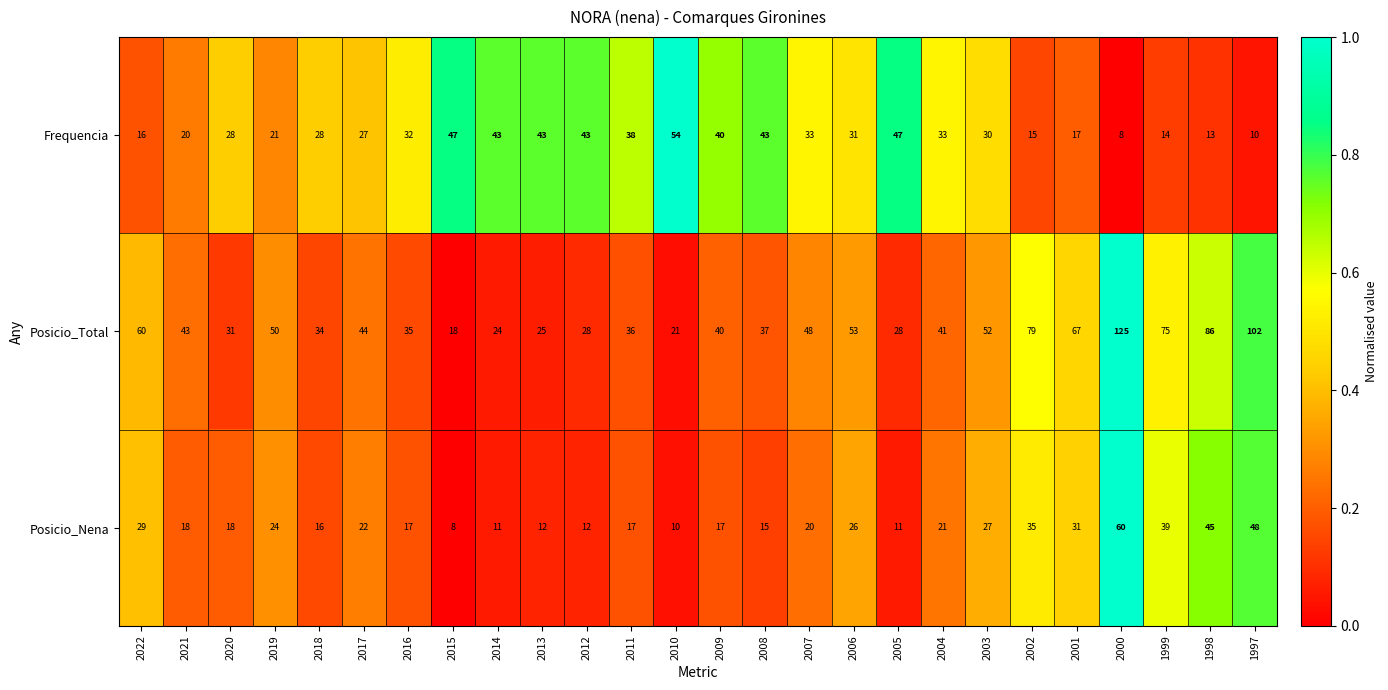

Rank the series by their maximum value, from highest to lowest.

Posicio_Total, Posicio_Nena, Frequencia